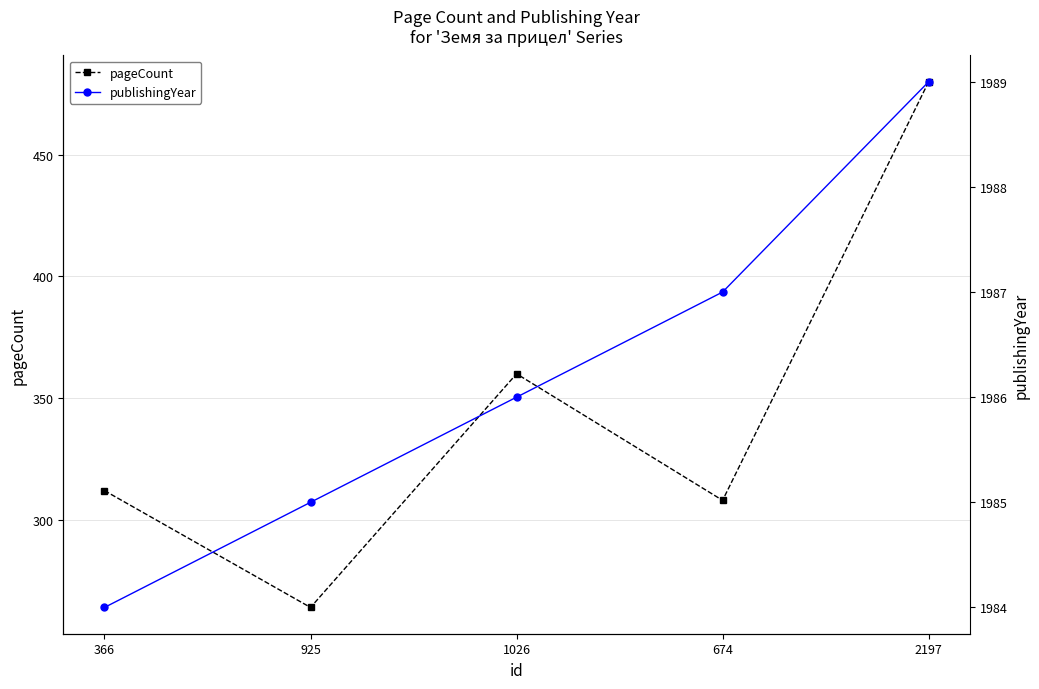

What is the spread (max minus min) of values at 674?

1679